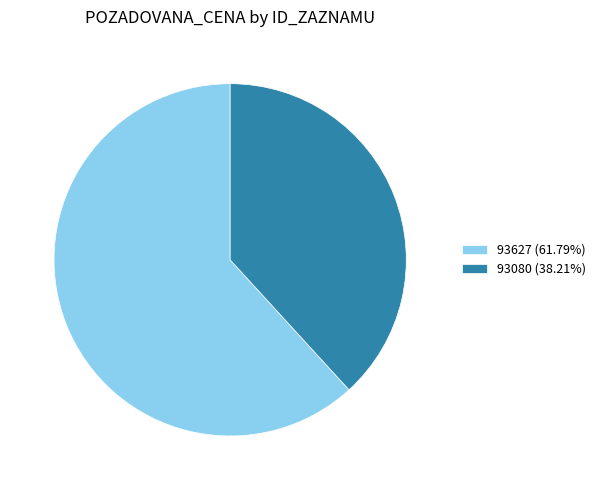

What is the ratio of the value at 93627 (61.79%) to the value at 93080 (38.21%)?

1.6